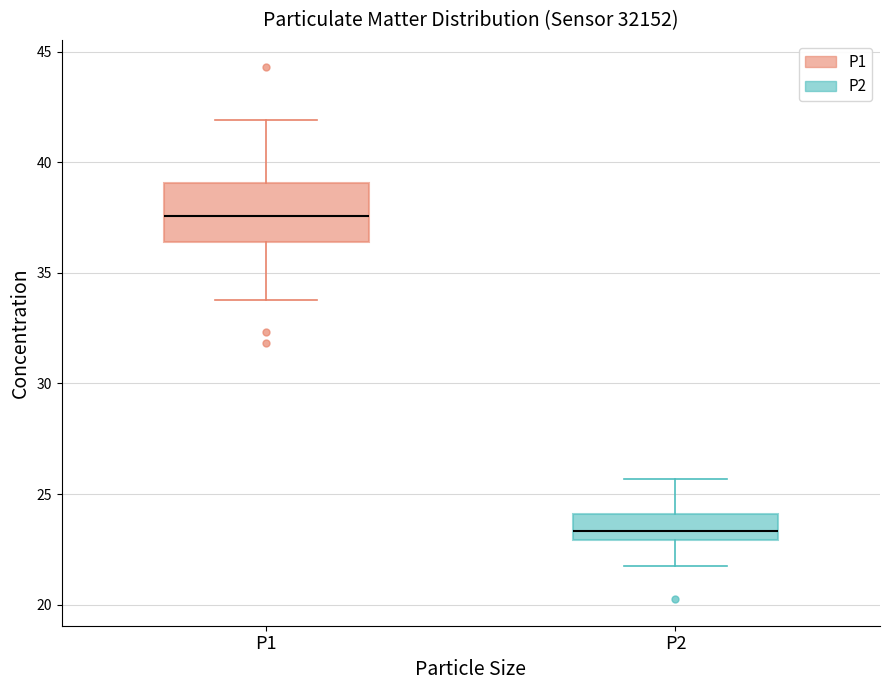

Reading left to right, transcribe this box plot: for each box, give where its median line is, the range the box spans, and where its two whiskers end, as read against the y-axis. The values are not printed on the chart, so give them approximately, as read against the axis.

P1: median 37.5, box 36.5 to 39.0, whiskers 34.0 to 42.0
P2: median 23.5, box 23.0 to 24.0, whiskers 21.5 to 25.5